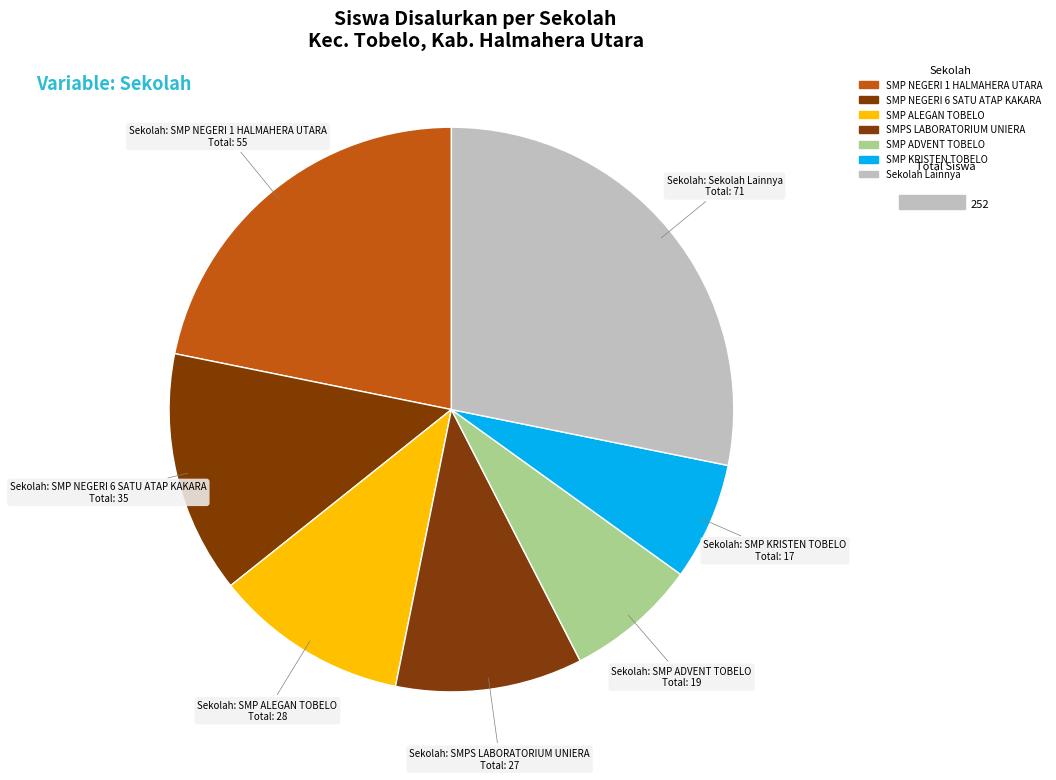

Count the number of slices in the pie.

7